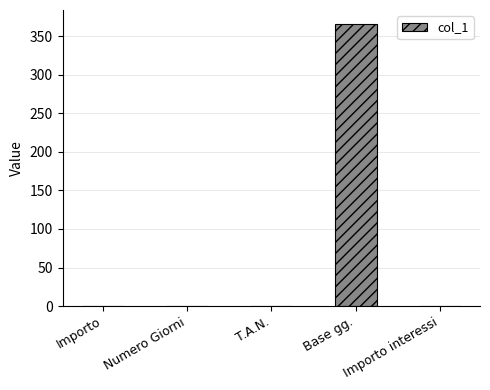

Which has a higher value, Base gg. or Importo?

Base gg.